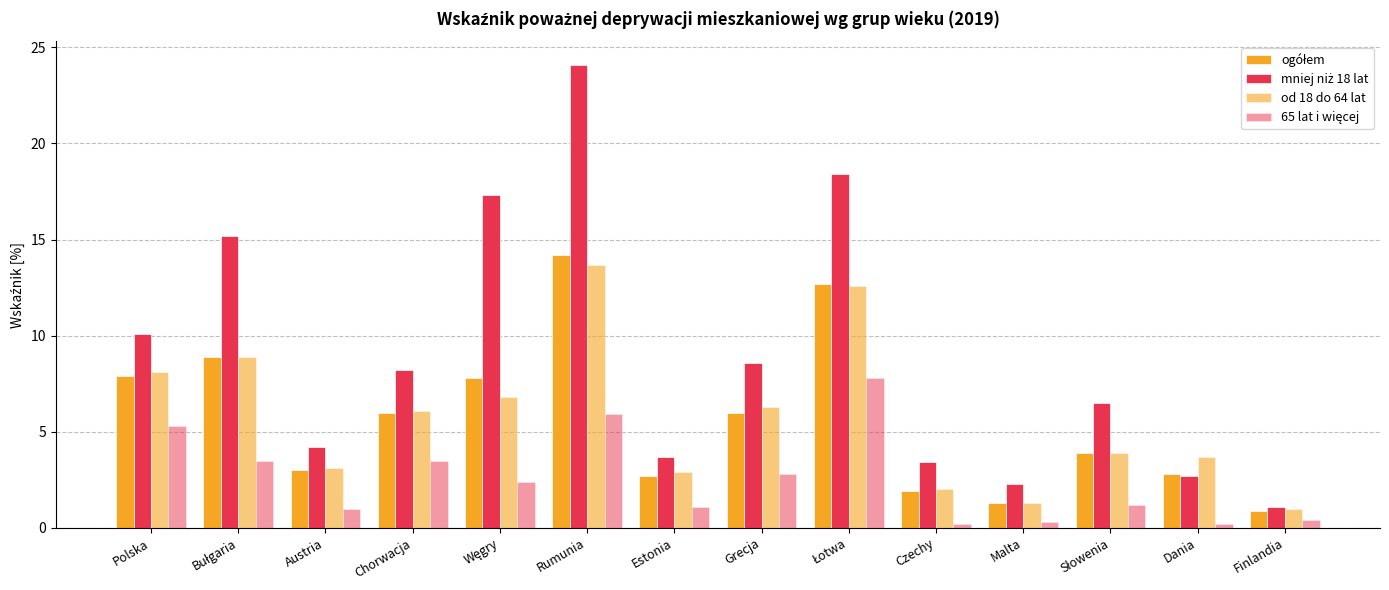

Are the bars grouped side by side (vs. stacked)?

Yes